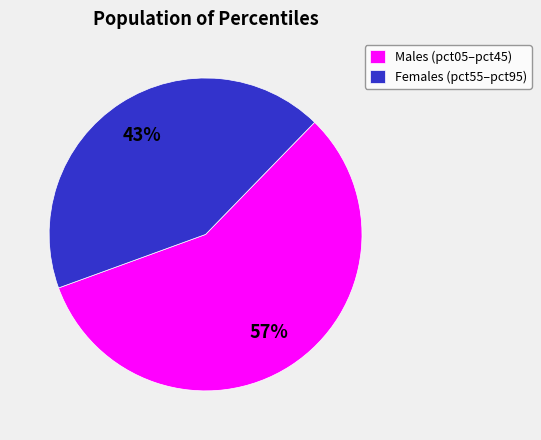

Combined, do Males (pct05–pct45) and Females (pct55–pct95) account for over 50%?

Yes